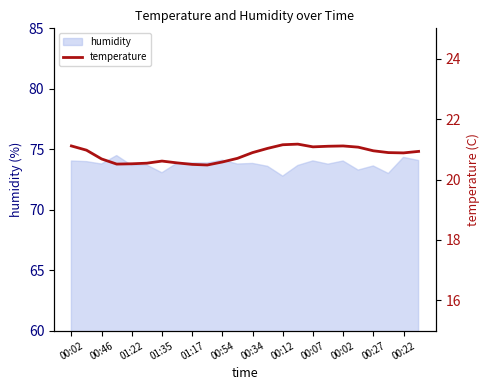

How many lines are shown in the chart?

1